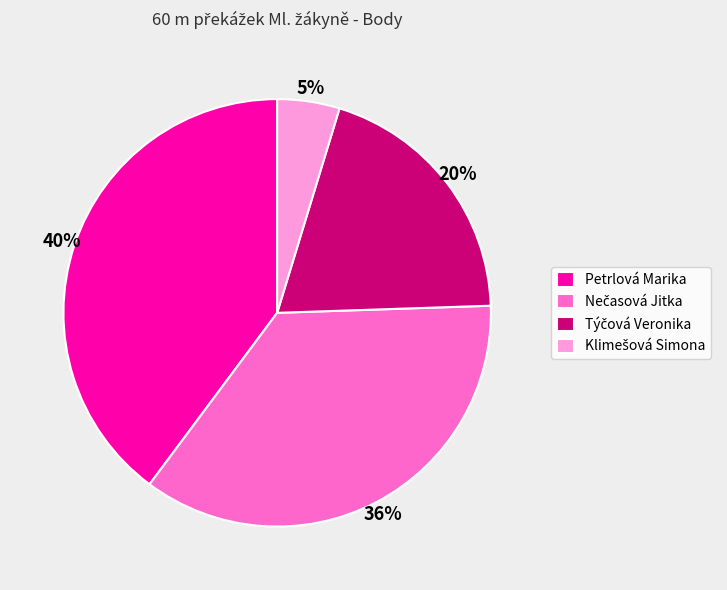

How many slices are in this pie chart?

4